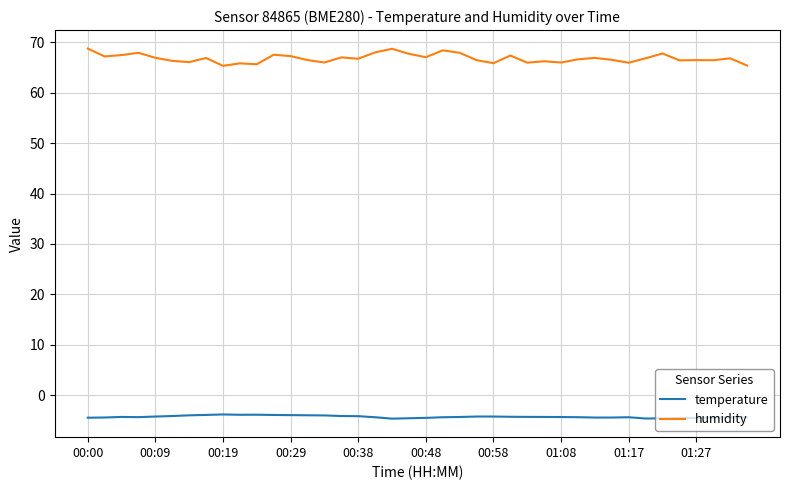

What is the lowest value of the temperature series?

-4.6